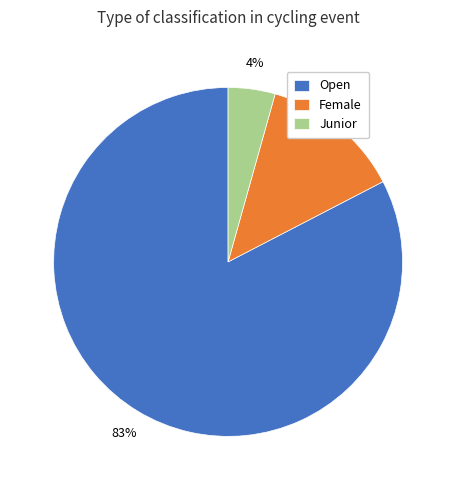

Combined, do Female and Junior account for over 50%?

No